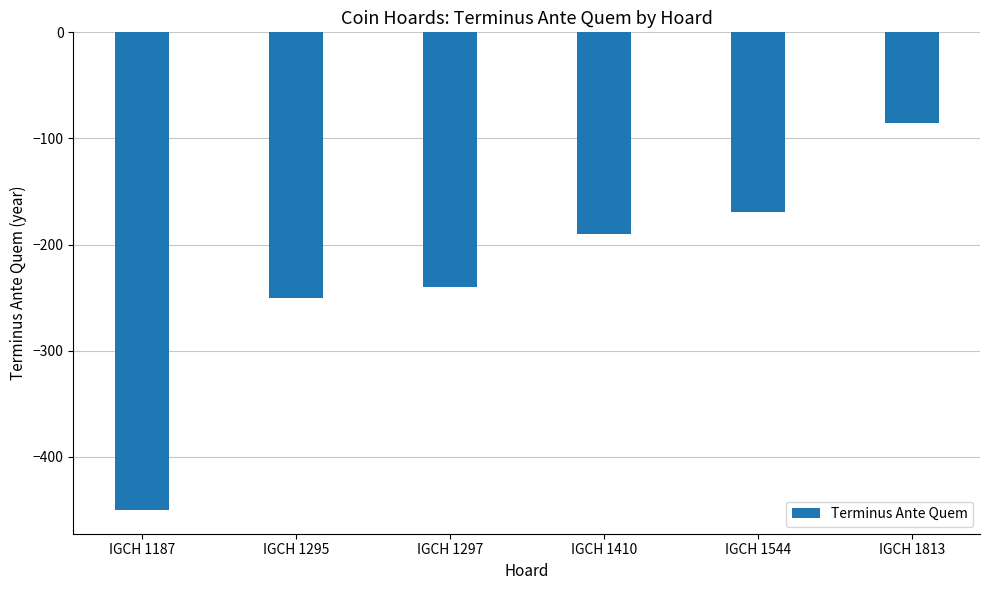

What is the difference between the values at IGCH 1297 and IGCH 1410?

50